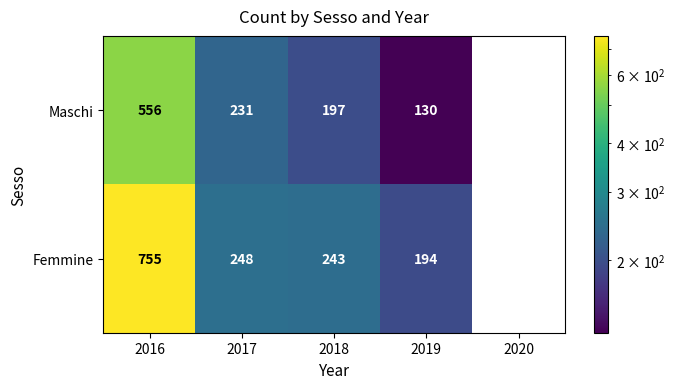

Which series has the largest total across all categories?

Femmine